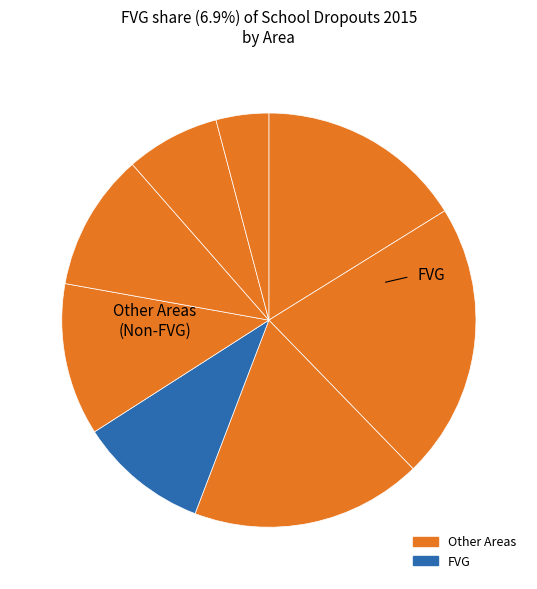

How many slices are in this pie chart?

8